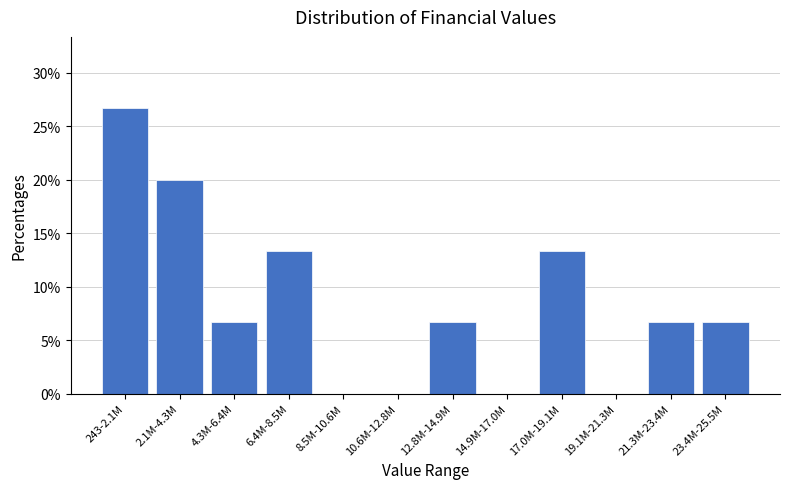

Reading left to right, transcribe all the data shown in this chart.

243-2.1M=26.7	2.1M-4.3M=20.0	4.3M-6.4M=6.7	6.4M-8.5M=13.3	8.5M-10.6M=0.0	10.6M-12.8M=0.0	12.8M-14.9M=6.7	14.9M-17.0M=0.0	17.0M-19.1M=13.3	19.1M-21.3M=0.0	21.3M-23.4M=6.7	23.4M-25.5M=6.7